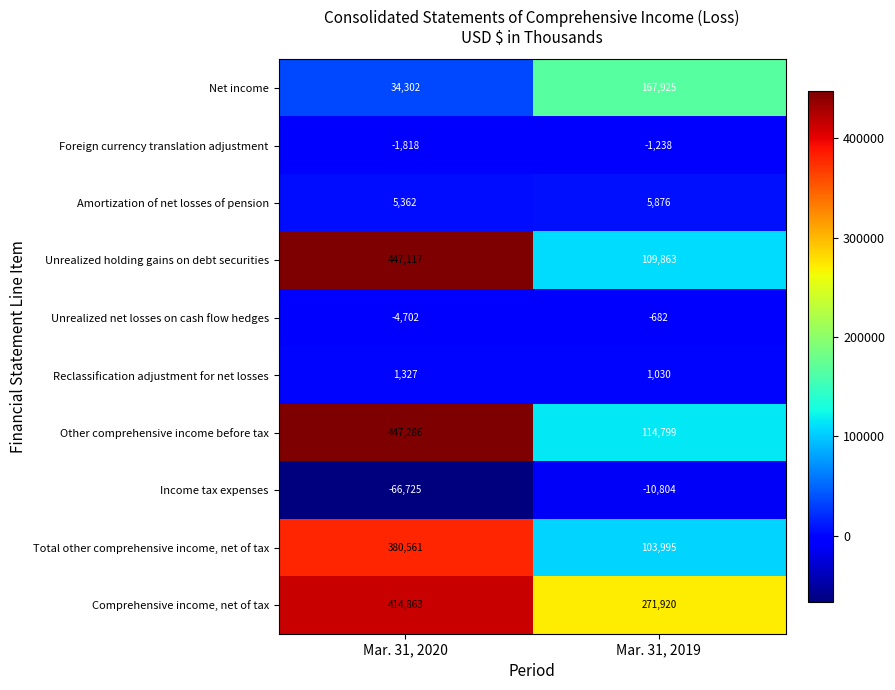

What is the sum of all Other comprehensive income before tax values?

562085